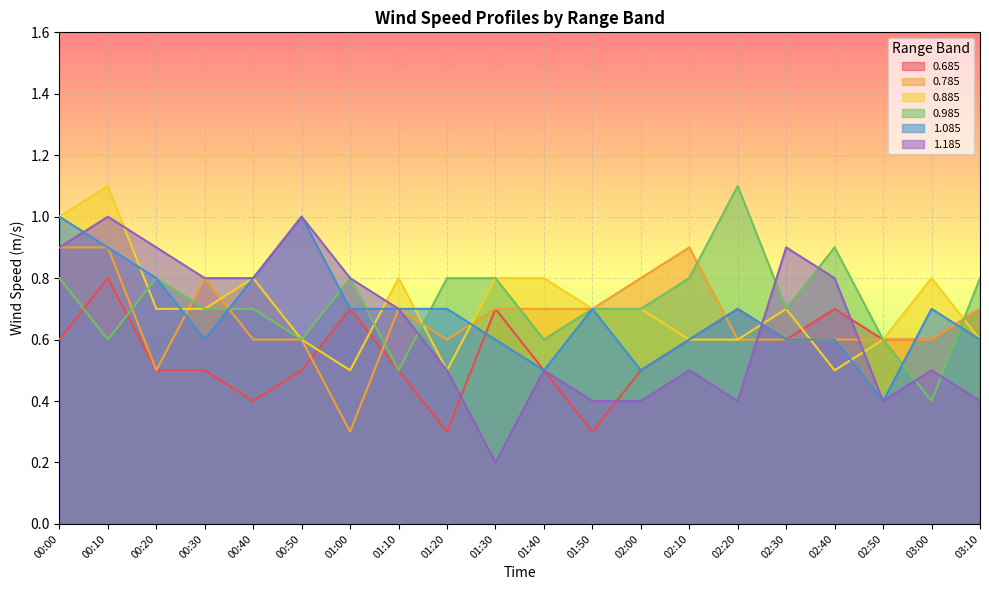

What is the total value across all series at 00:00?

5.2